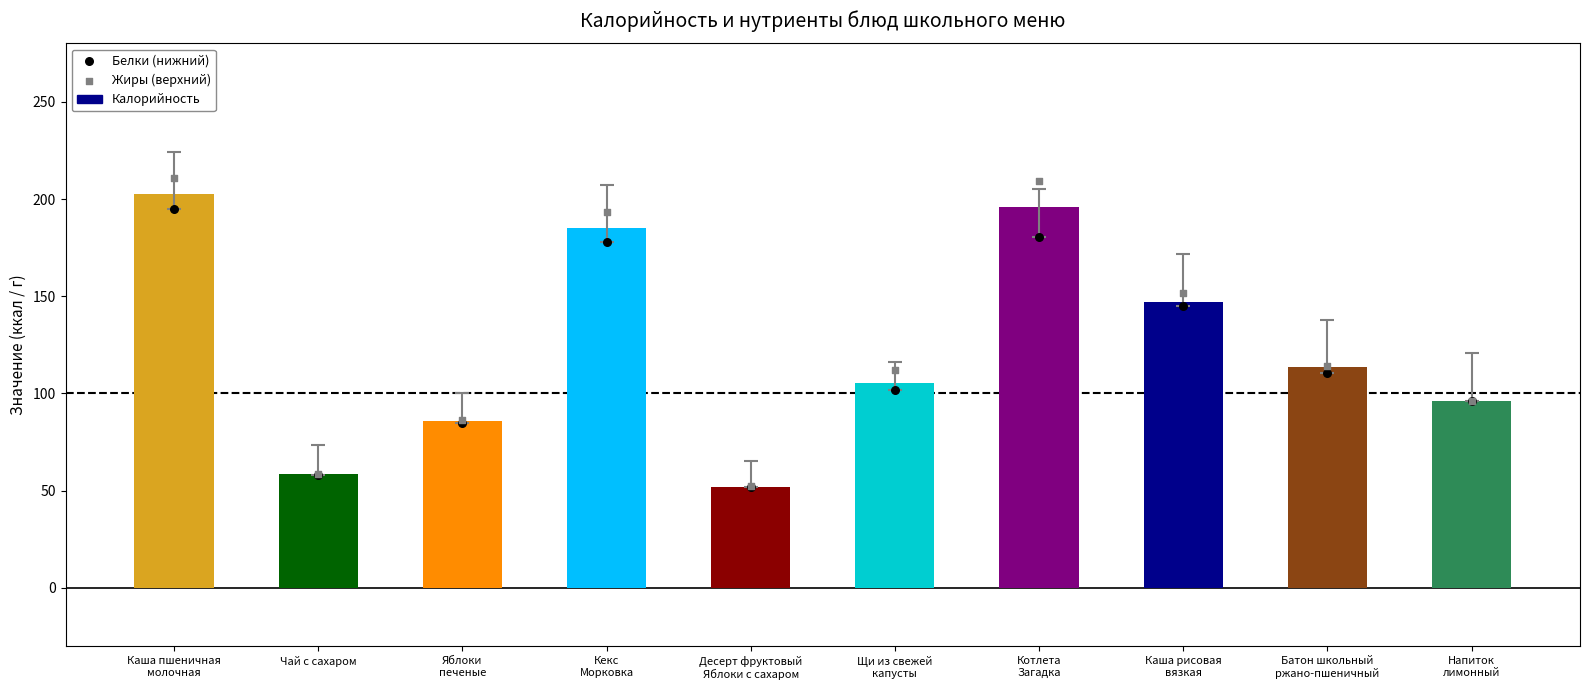

What is the total value across all series at Батон школьный
ржано-пшеничный?

338.5